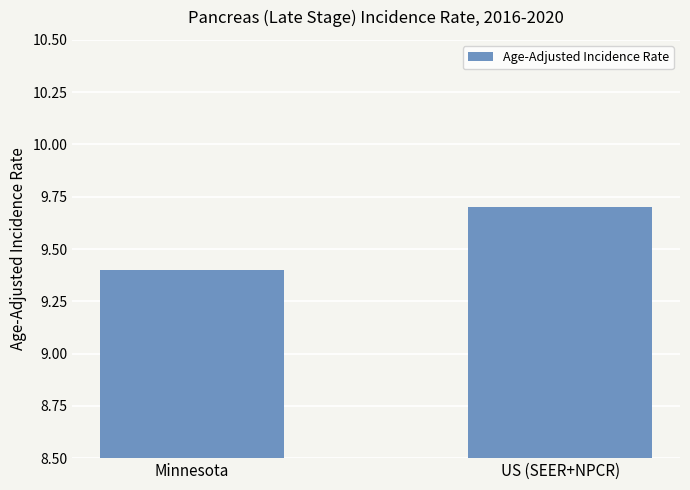

What is the approximate value at US (SEER+NPCR)?

9.7